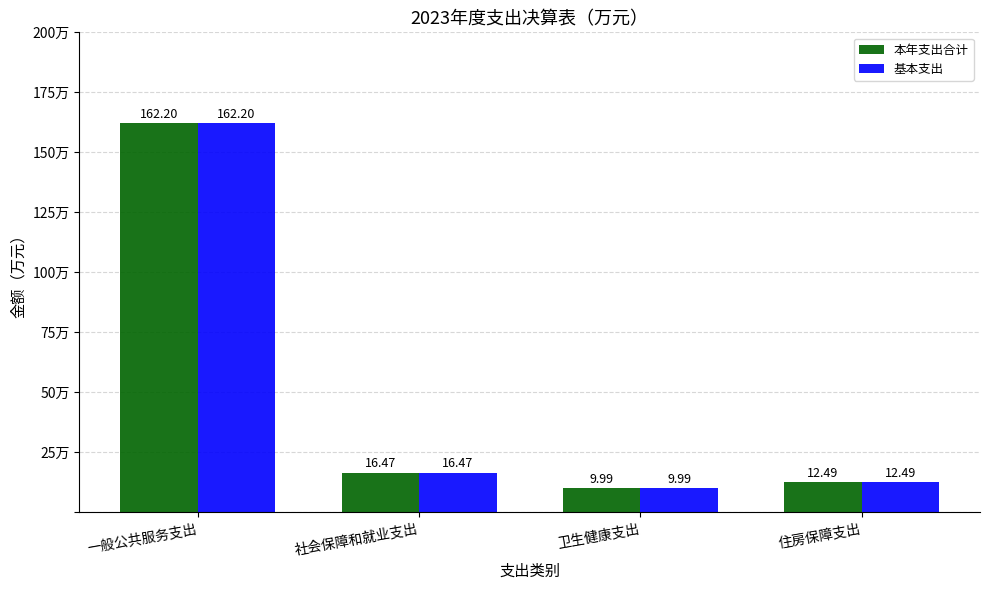

True or false: 基本支出 has a value of 162.2 at 一般公共服务支出.

True